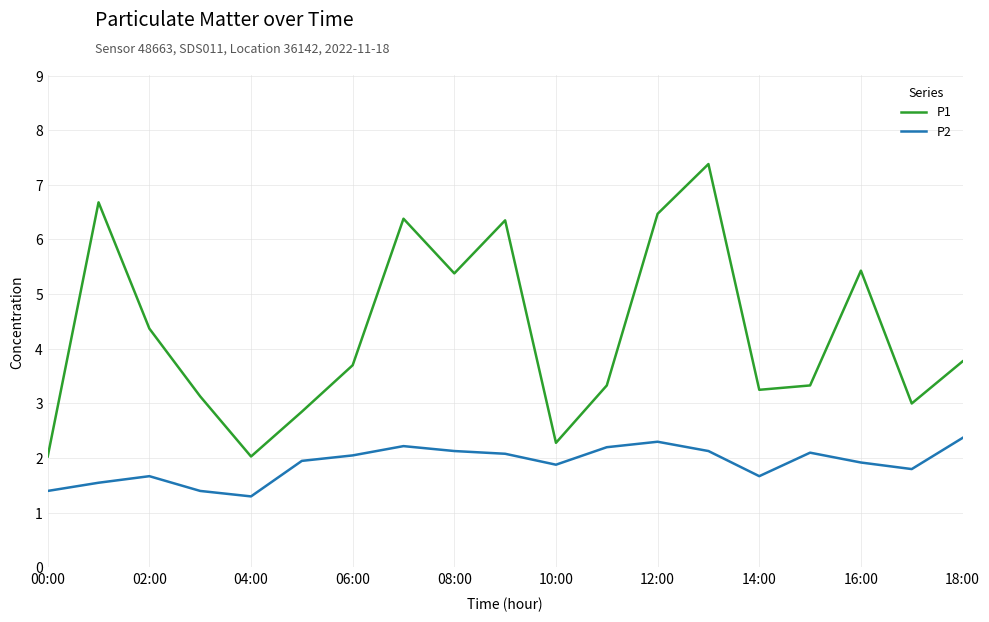

What is the difference between the maximum and minimum values in the P2 series?

1.1